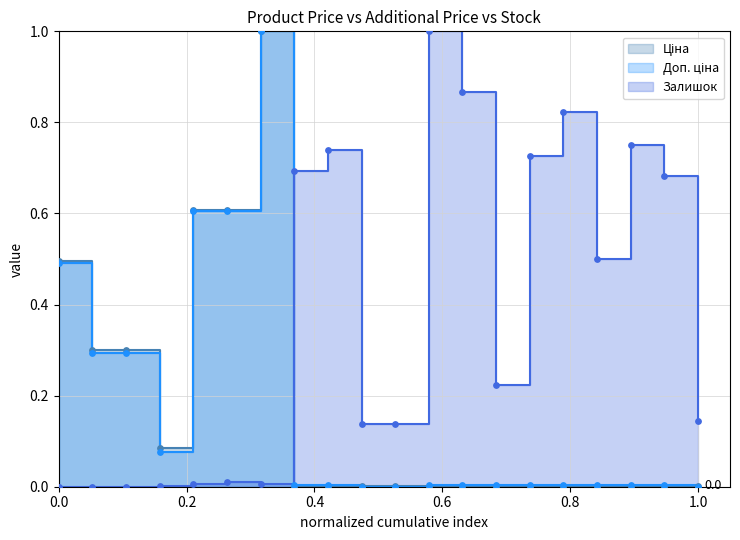

Which series contains the lowest Y value?

Ціна